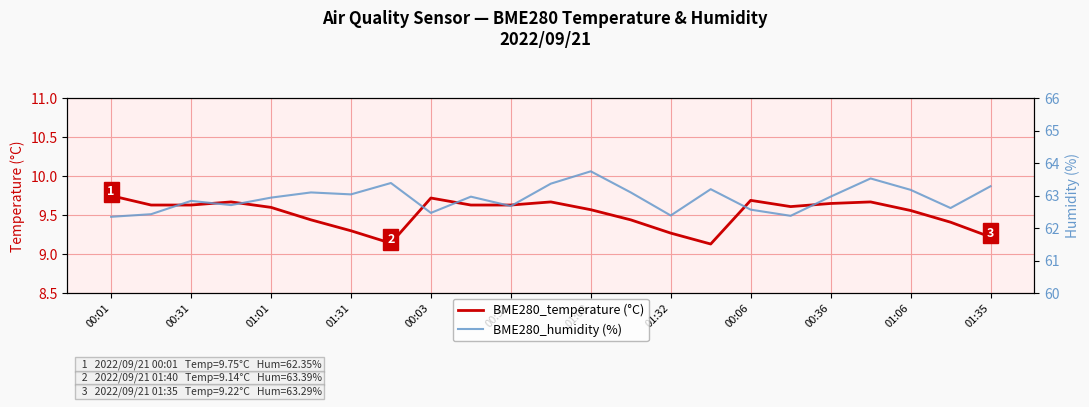

The BME280_temperature (°C) series shows 3.9 at 01:01. True or false?

False